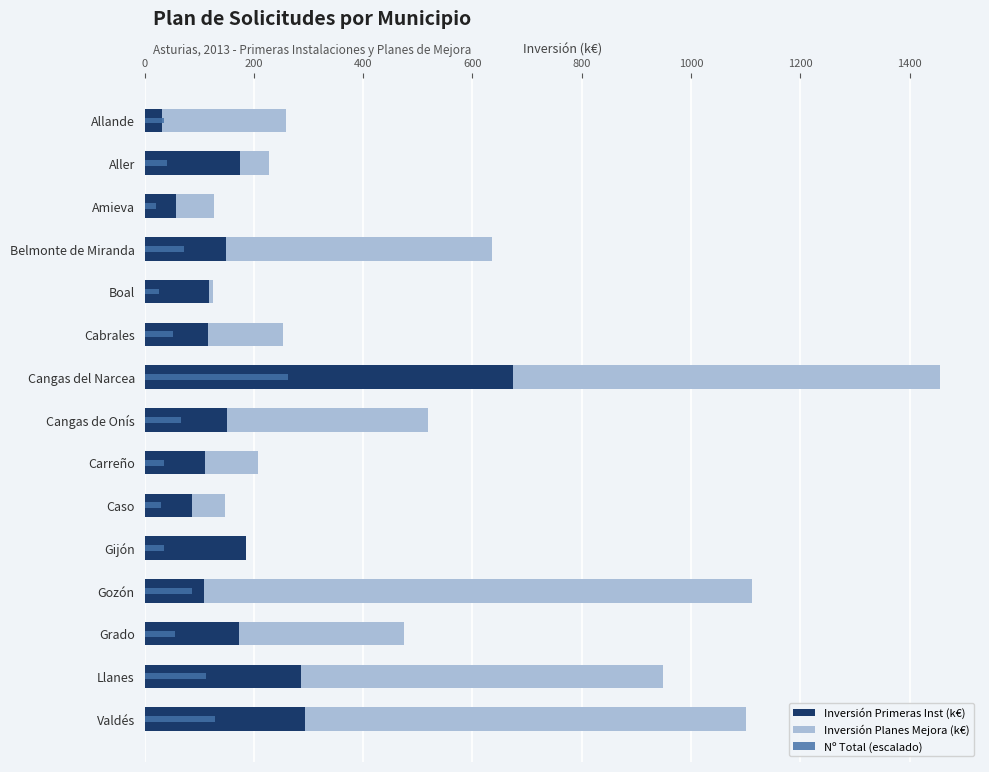

Which series has the largest range (max minus min)?

Inversión Planes Mejora (k€)